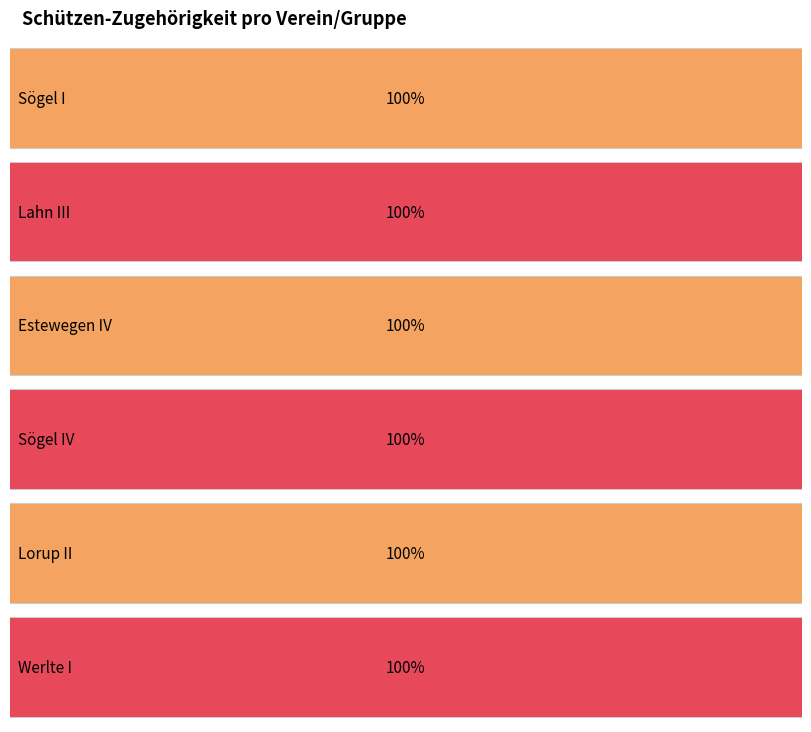

List the series in order of their peak value, lowest first.

Sögel I, Lahn III, Estewegen IV, Sögel IV, Lorup II, Werlte I